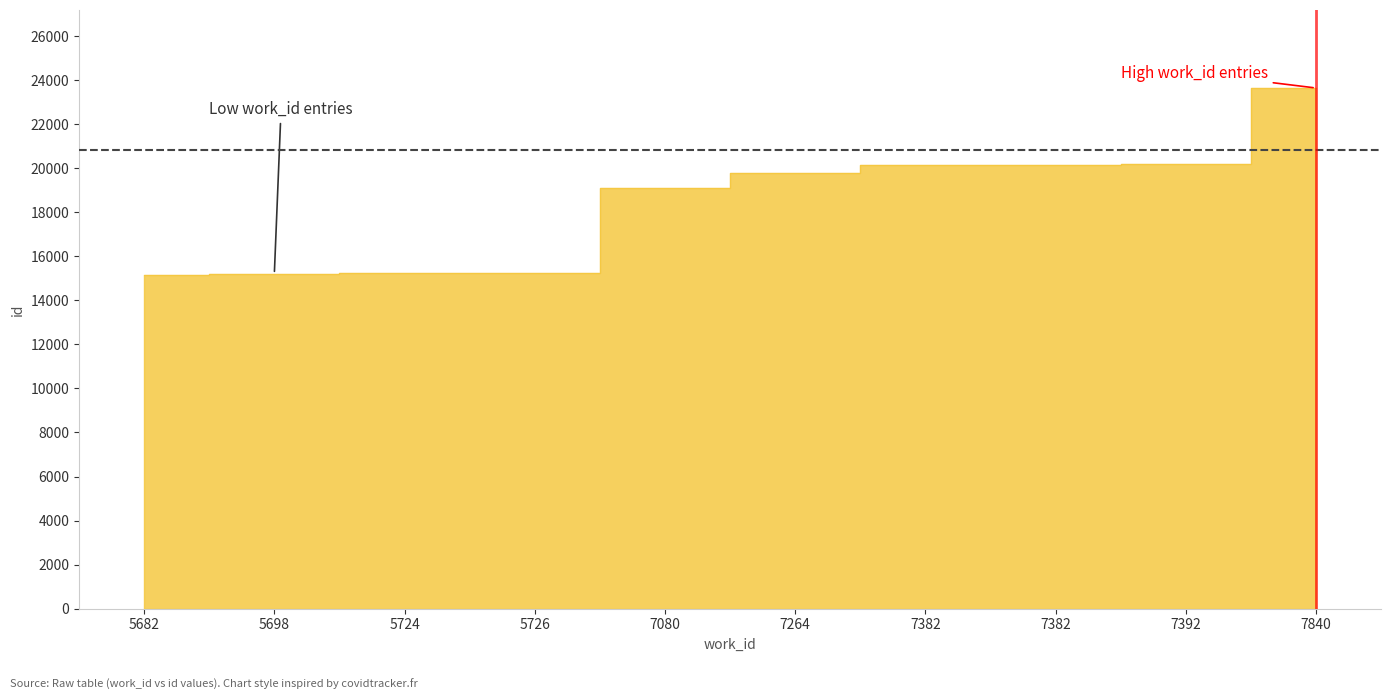

True or false: the data has more than 1 interior local peaks.

False